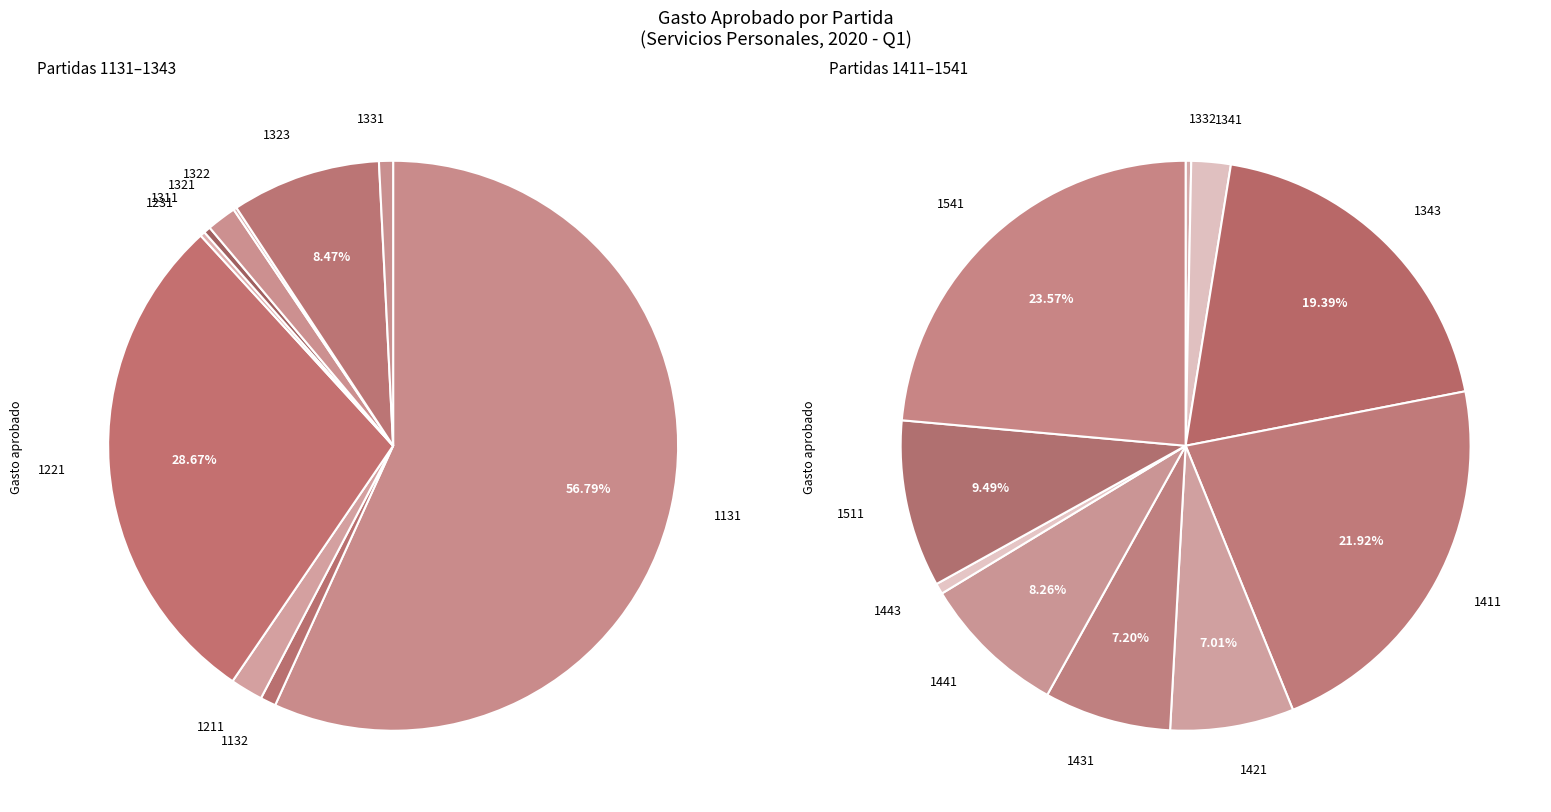

How many slices are in this pie chart?

20